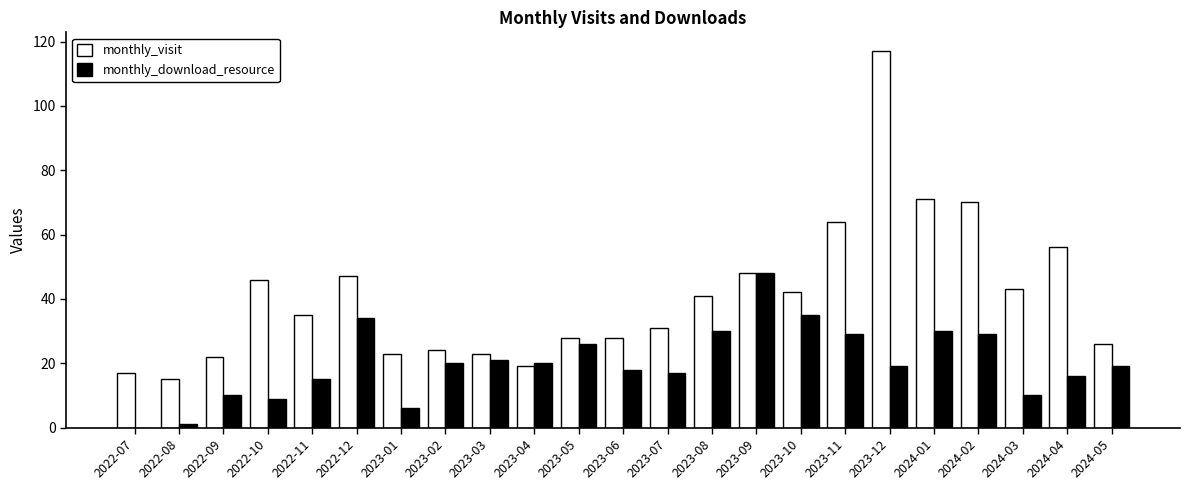

At which label is monthly_visit closest to 66?

2023-11